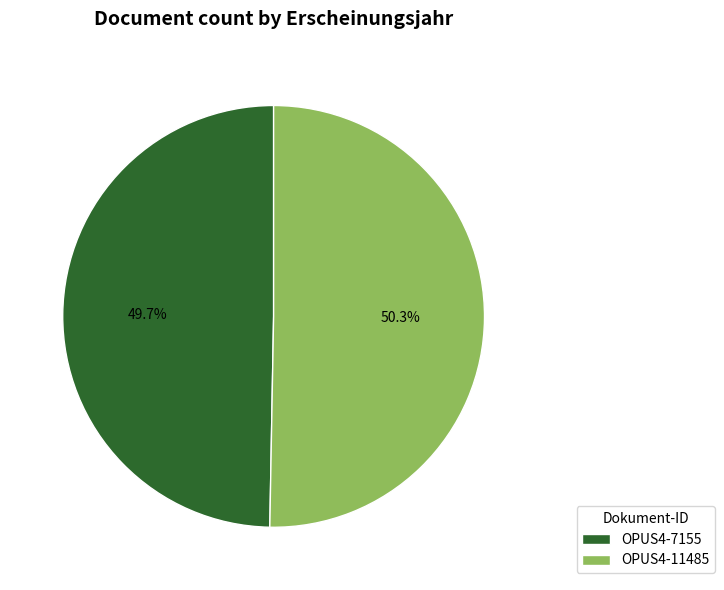

Which category has the biggest portion of the pie?

OPUS4-11485